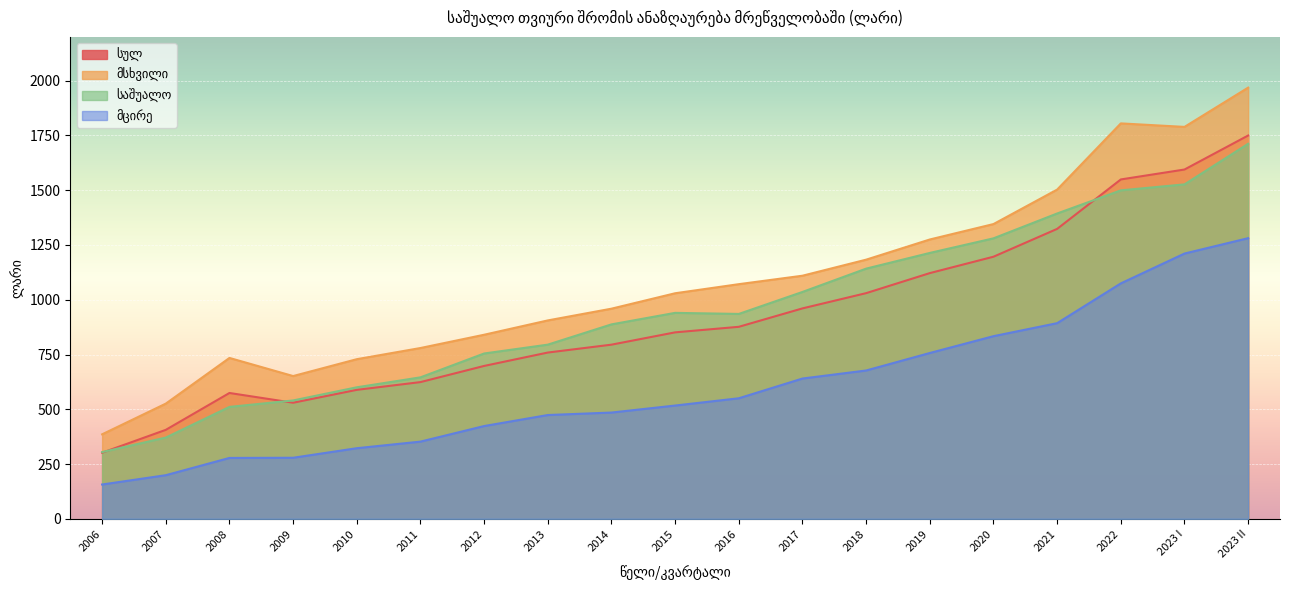

Between 2016 and 2023 II, which series saw the biggest shift?

მსხვილი